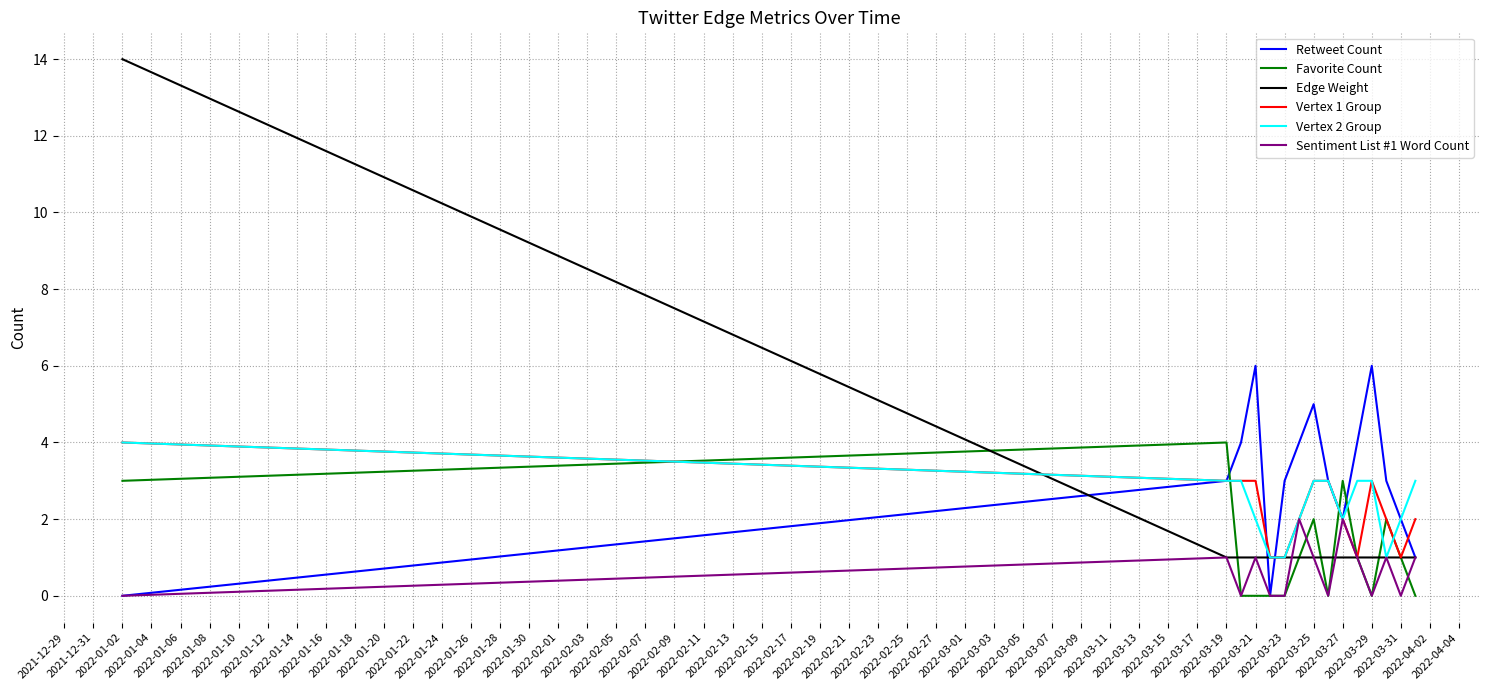

Which series has the largest range (max minus min)?

Edge Weight